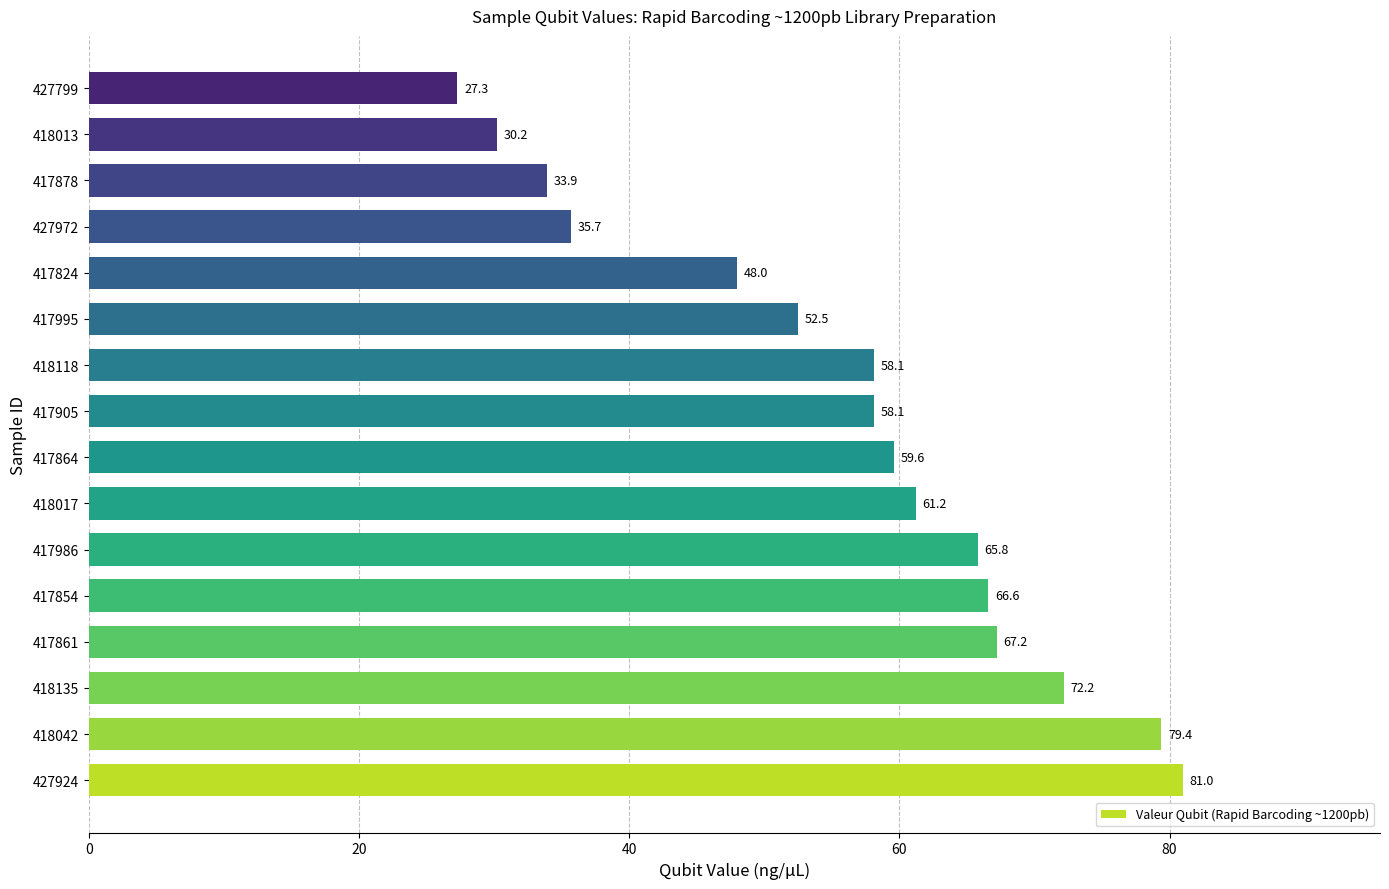

How many series are shown in this chart?

1